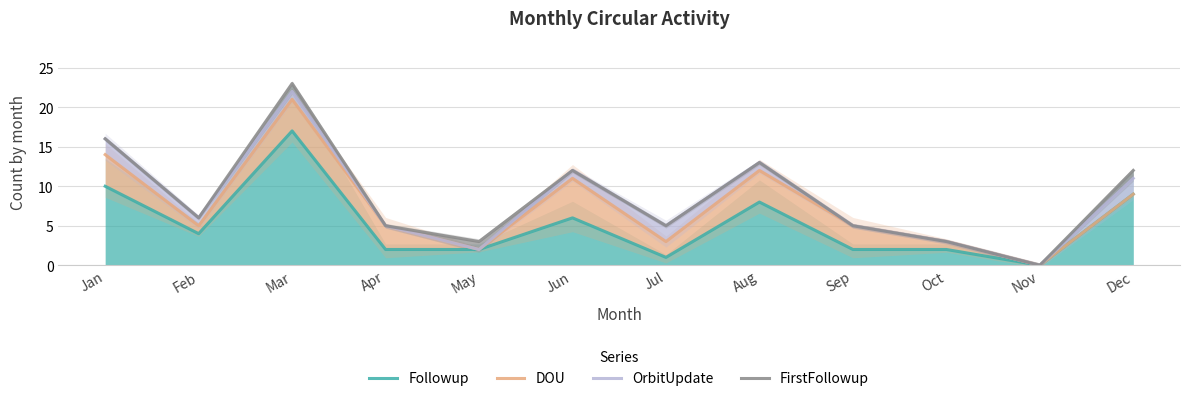

What is the average value of the Followup series?

5